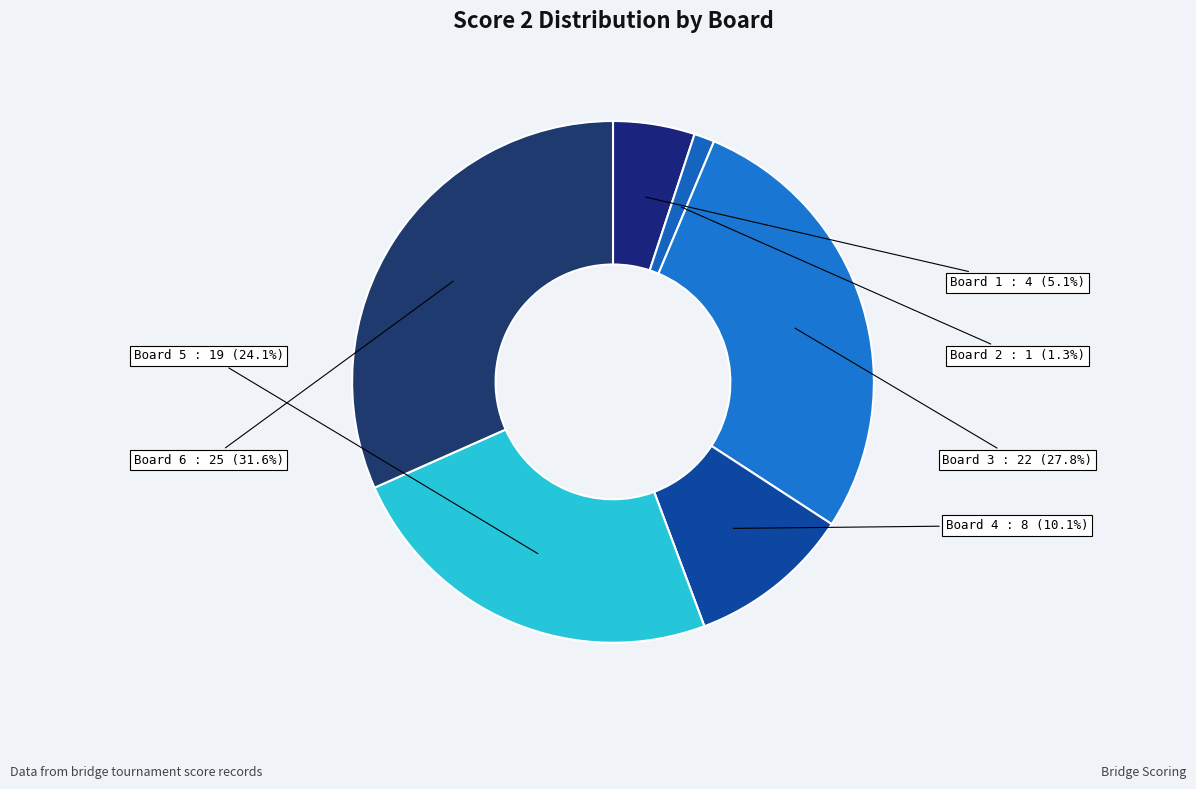

To the nearest percent, what portion does Board 5 represent?

24%